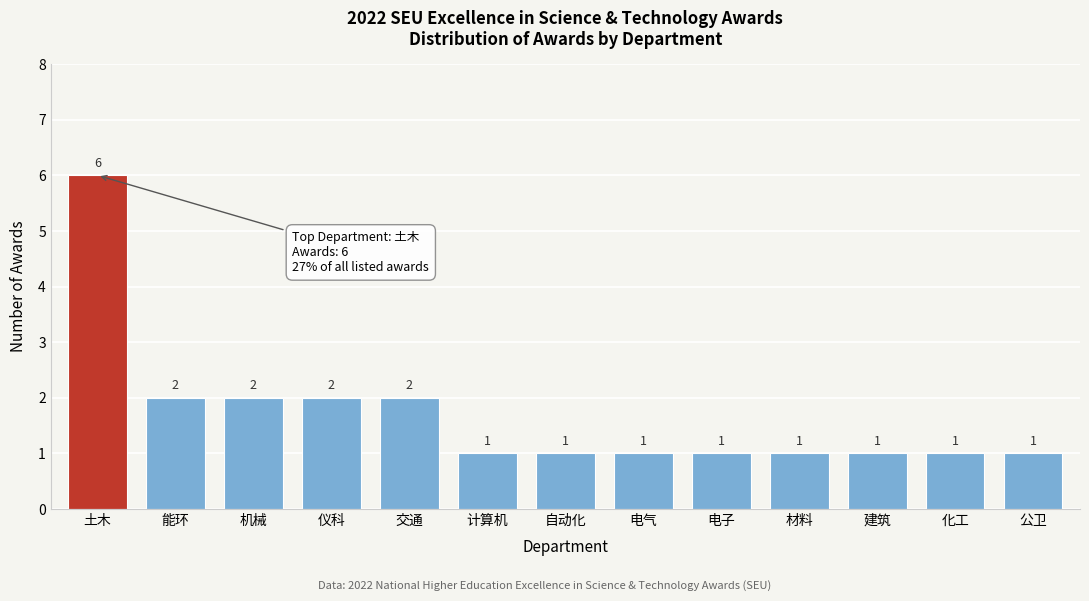

Reading left to right, extract all data points from this chart.

土木=6	能环=2	机械=2	仪科=2	交通=2	计算机=1	自动化=1	电气=1	电子=1	材料=1	建筑=1	化工=1	公卫=1